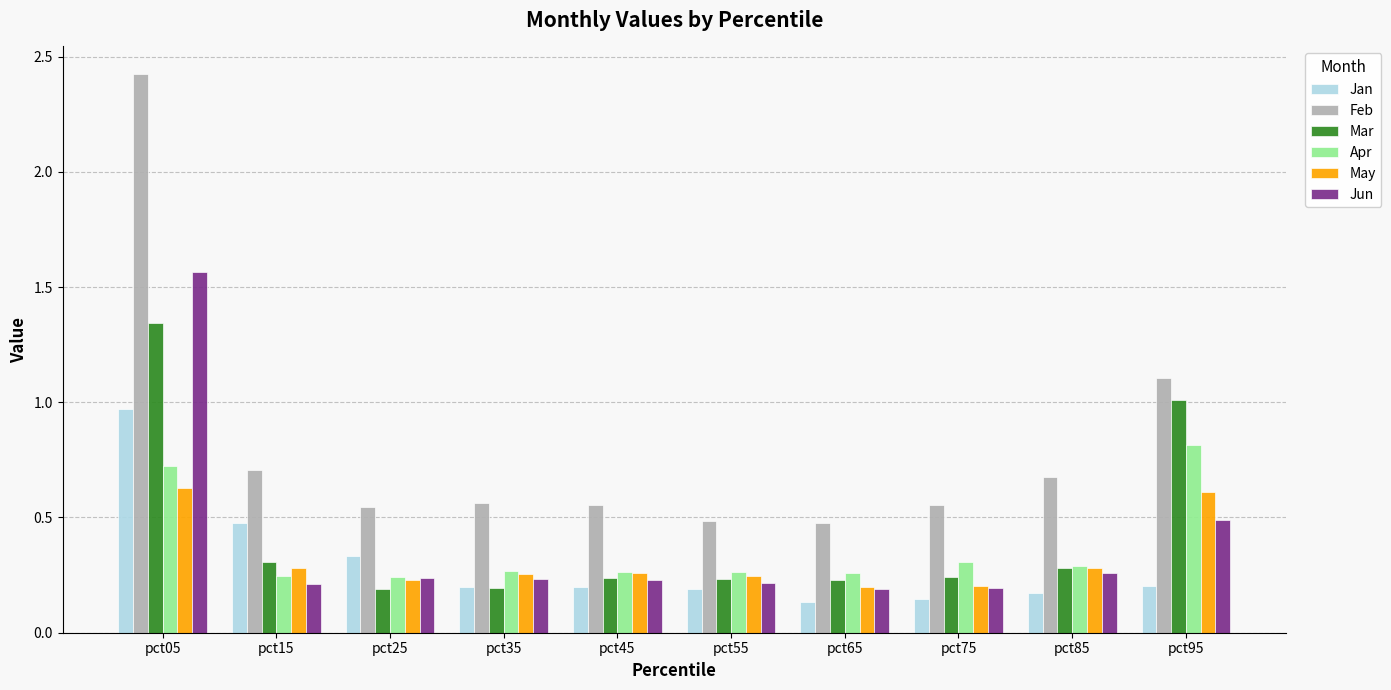

What are all the series names shown in the legend?

Jan, Feb, Mar, Apr, May, Jun